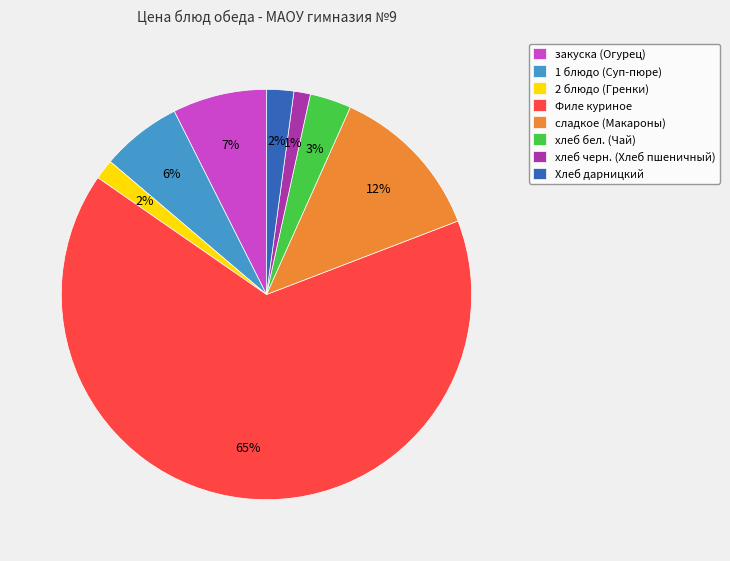

What is the majority slice?

Филе куриное